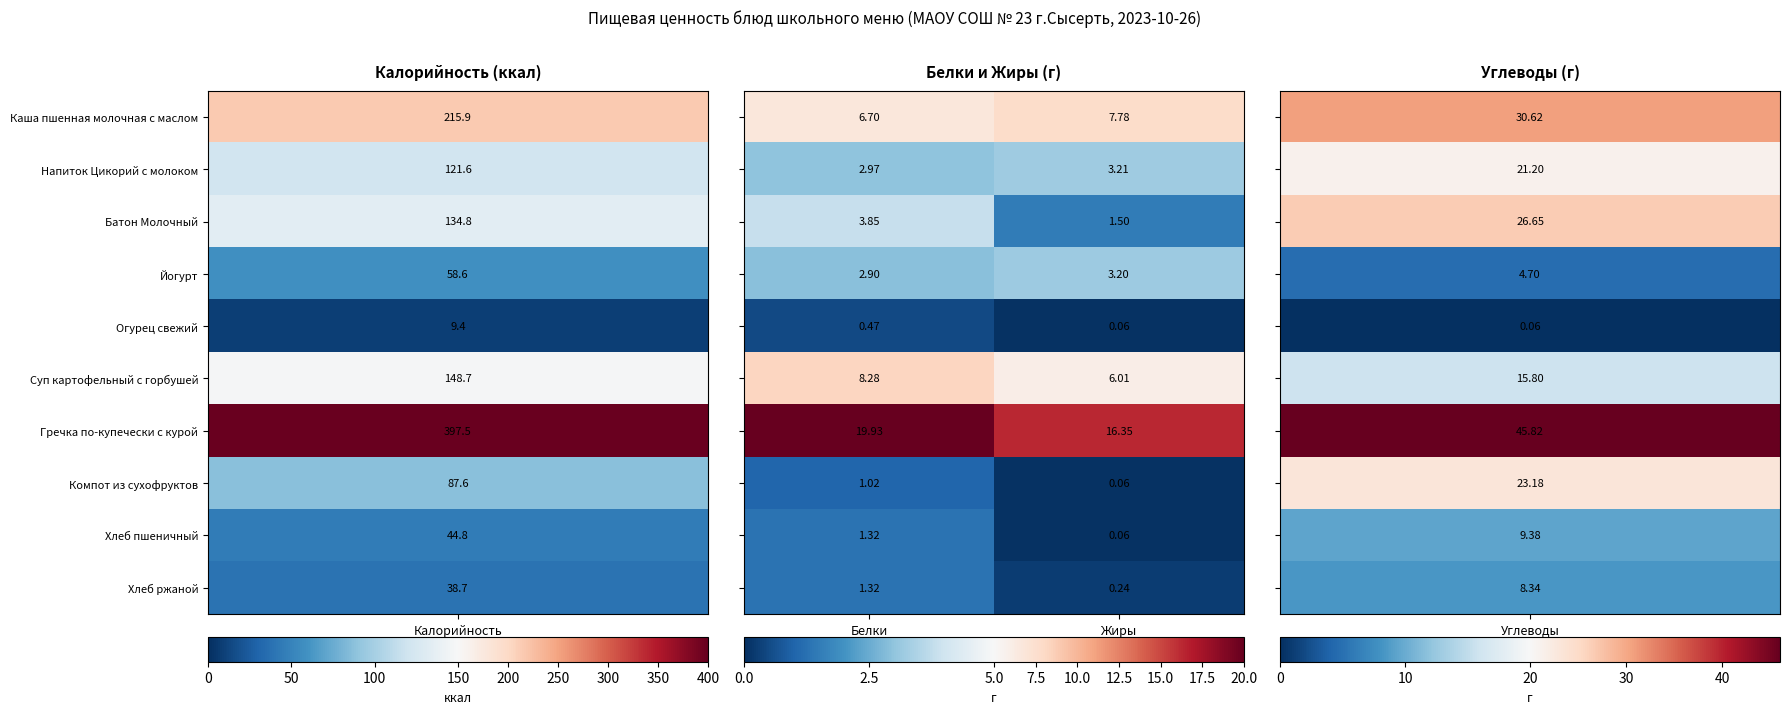

Which category has the highest value across all series?

Белки